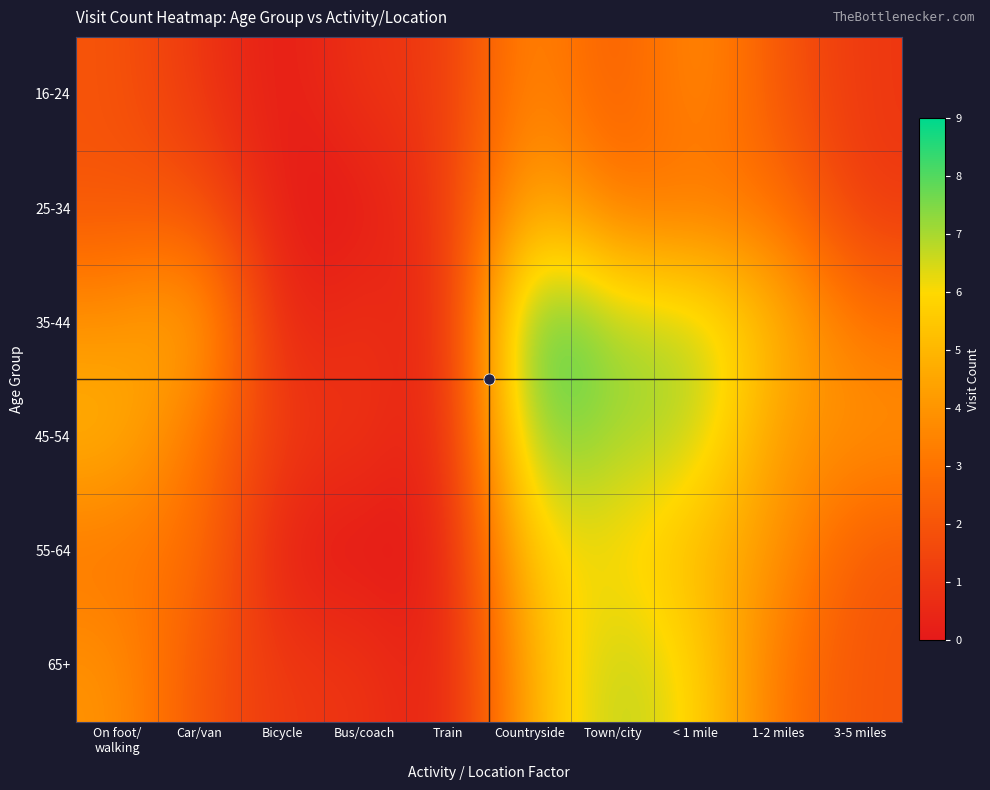

Between 3-5 miles and Countryside, which is larger?

Countryside